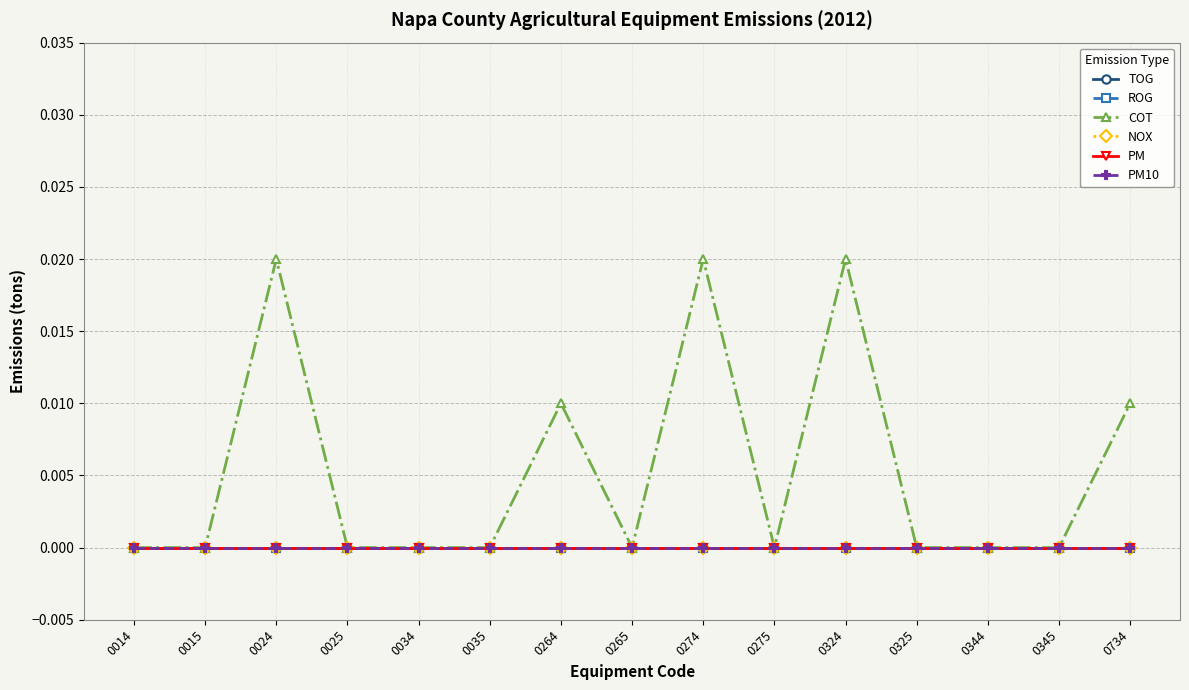

Which category has the lowest value in the COT series?

0014